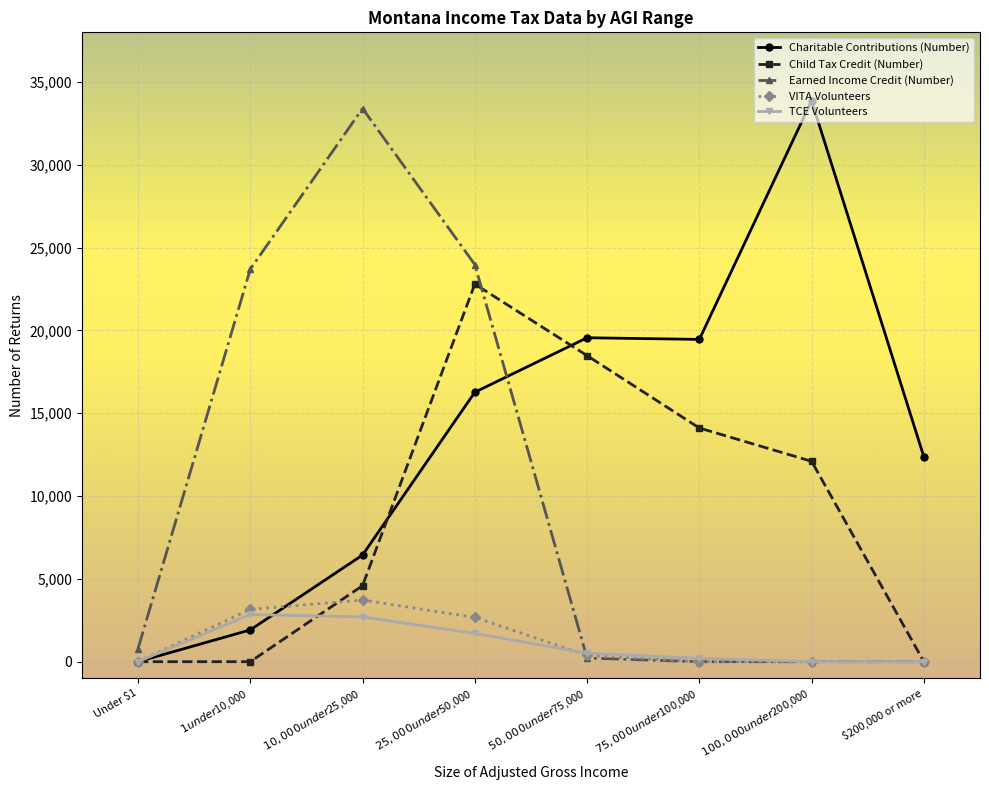

What is the sum of the Earned Income Credit (Number) values at $1 under $10,000 and $25,000 under $50,000?

47680